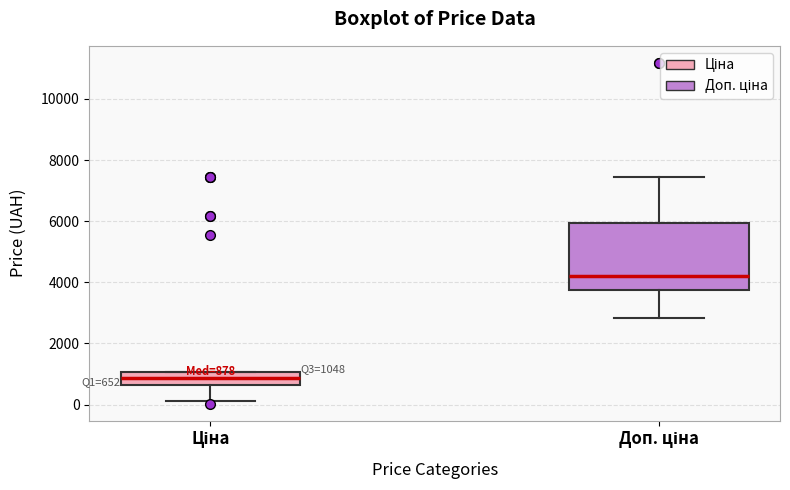

Comparing the boxes themselves (not the whiskers), which one is the tallest?

Доп. ціна